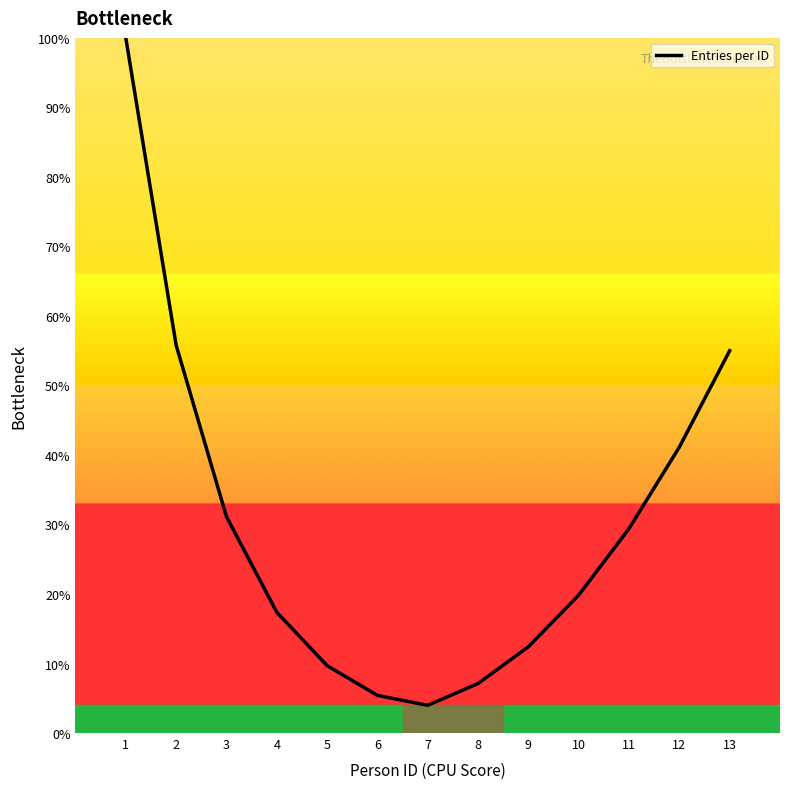

Is it true that the value at 9 is 12.4?

True